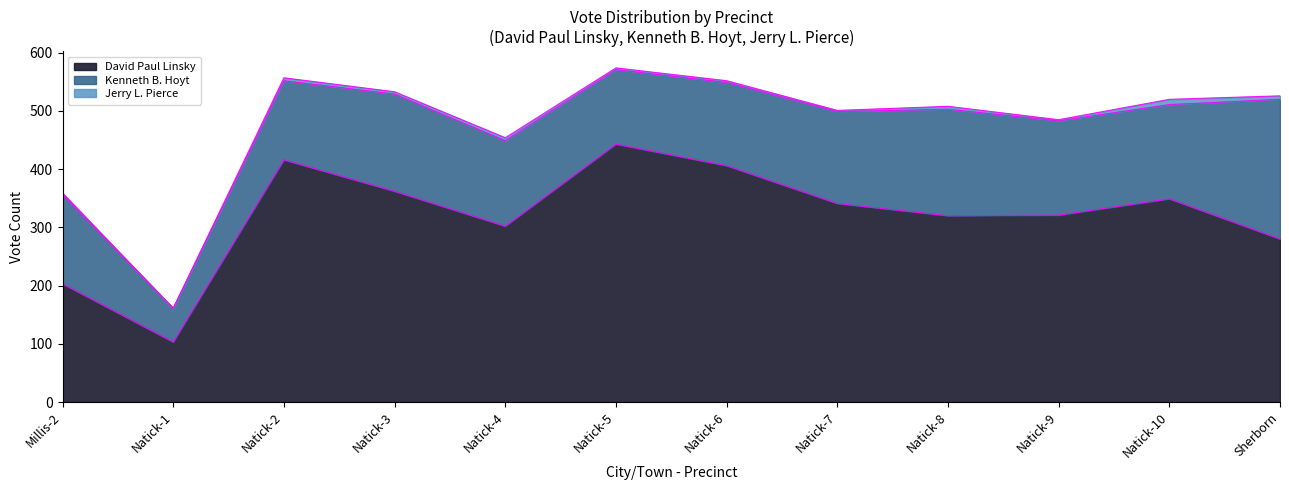

What position from the left is Sherborn?

12